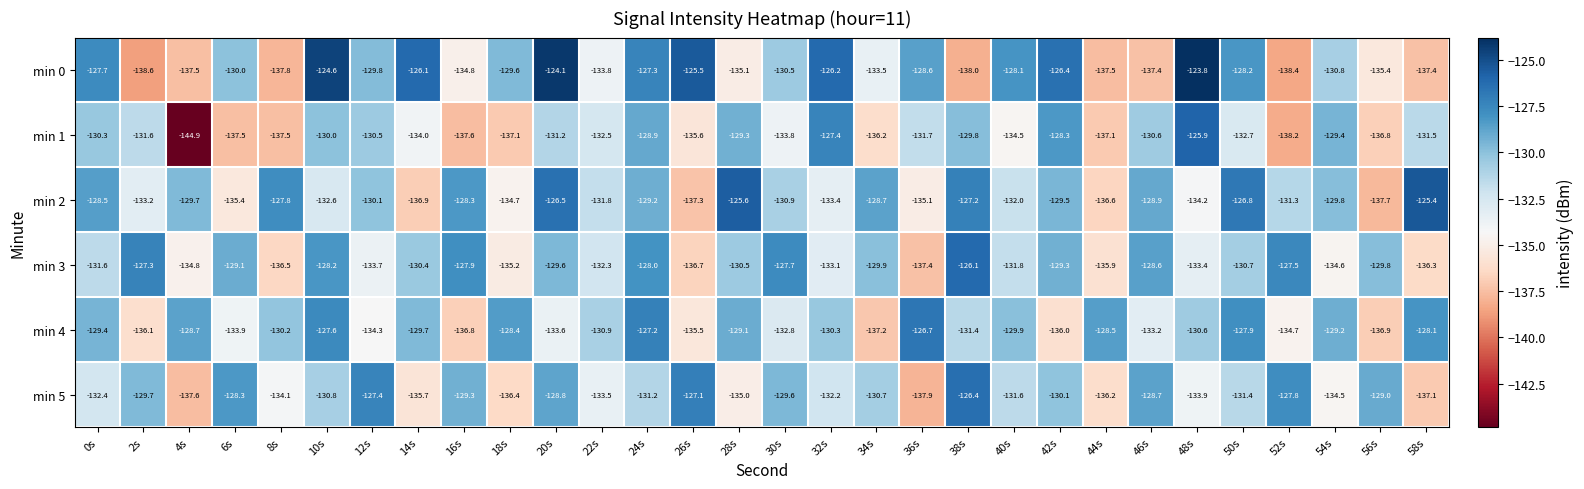

How many data points does each series have?

30